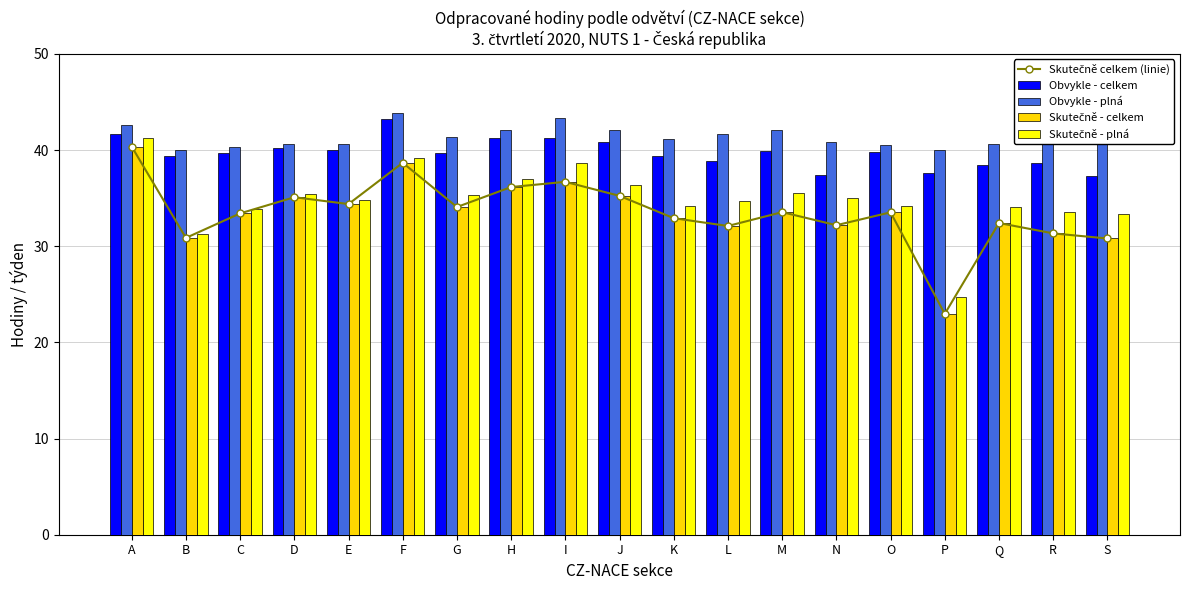

What are all the series names shown in the legend?

Skutečně celkem (linie), Obvykle - celkem, Obvykle - plná, Skutečně - celkem, Skutečně - plná